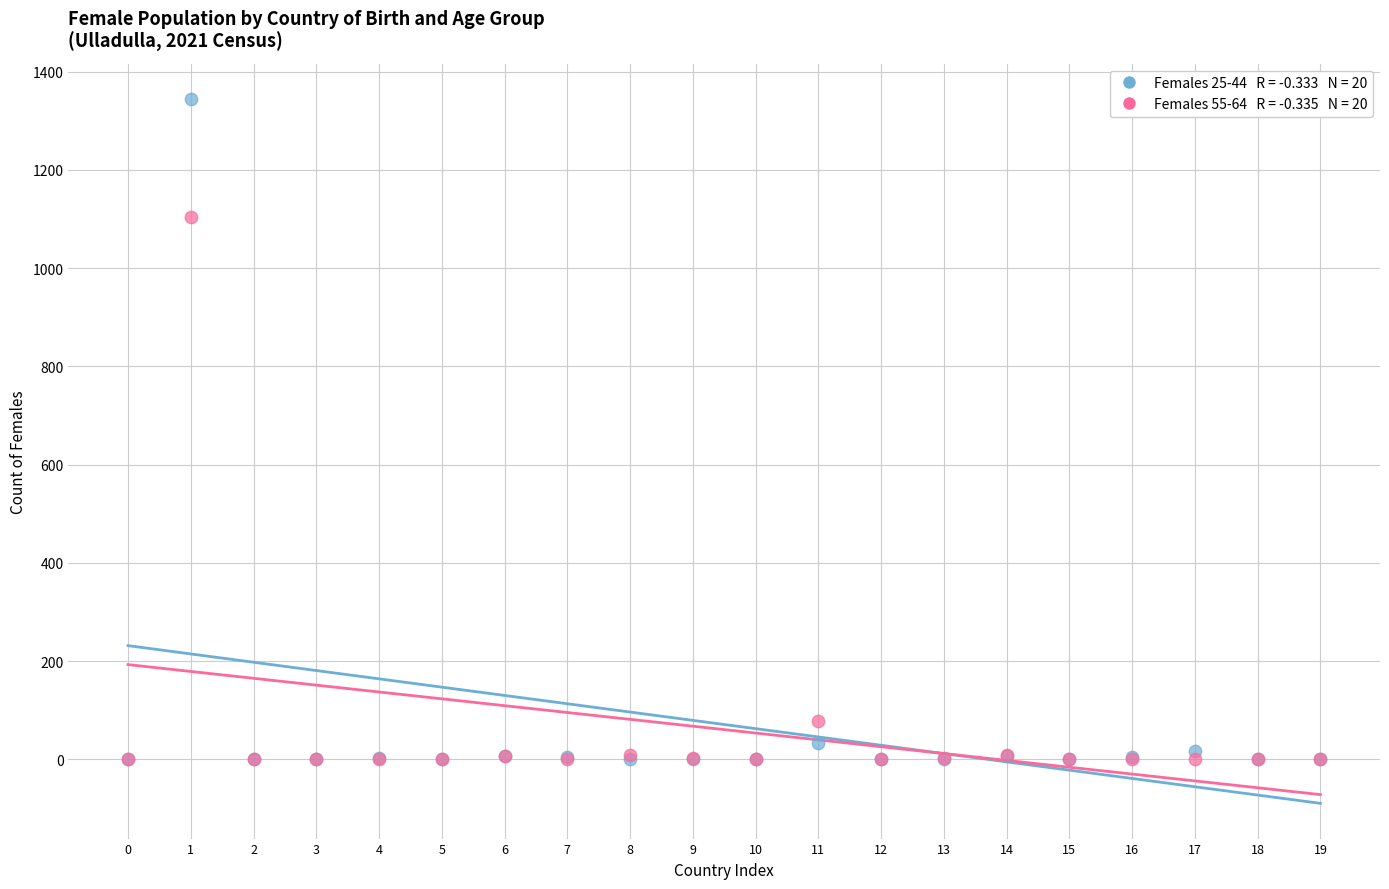

Across all series, what Y value is closest to 672?

1104